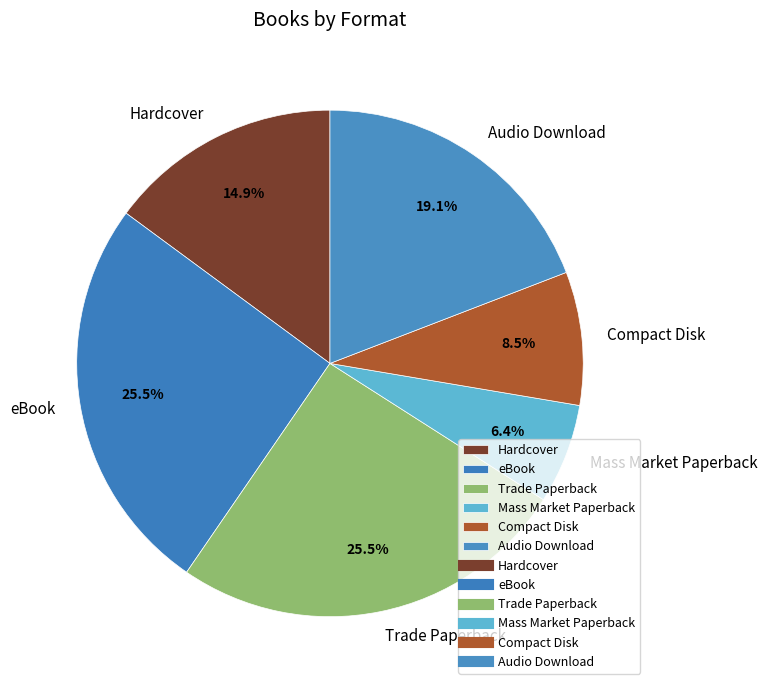

What is the smallest slice in the pie chart?

Mass Market Paperback